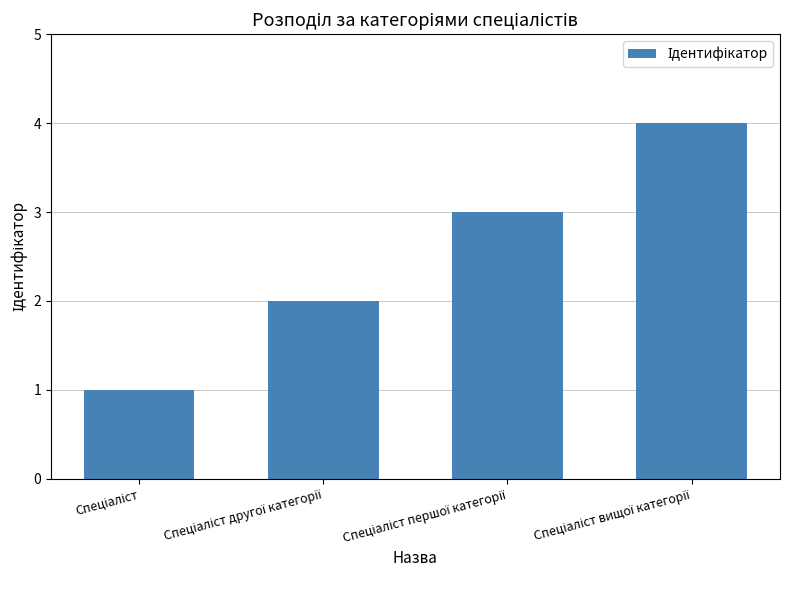

What is the maximum value shown in the chart?

4